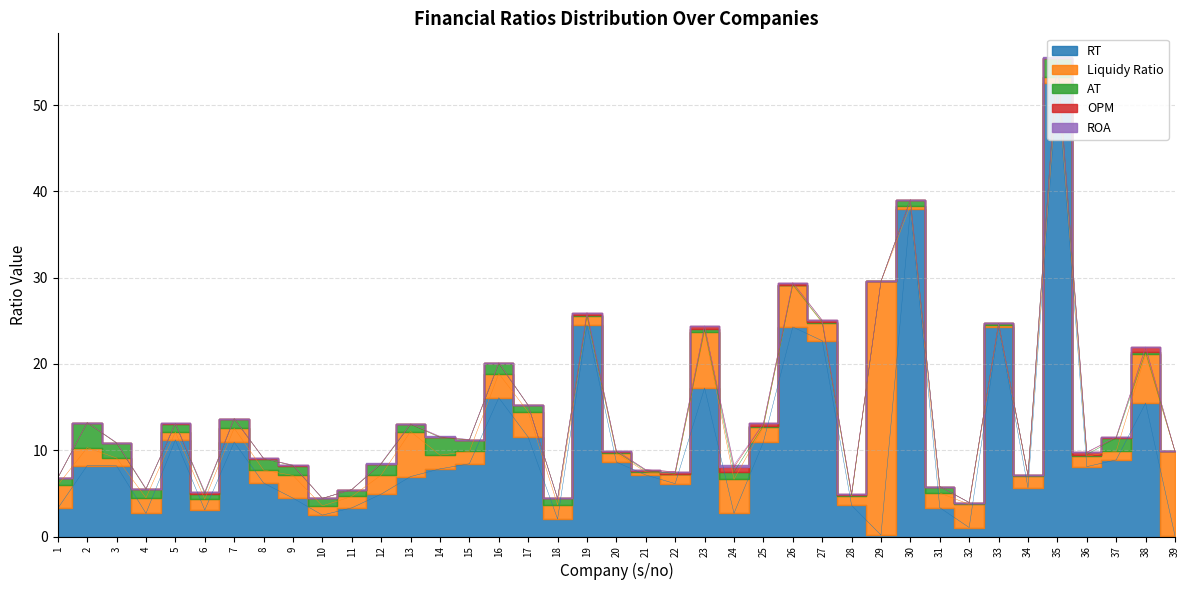

Which category has the lowest value in the RT series?

39